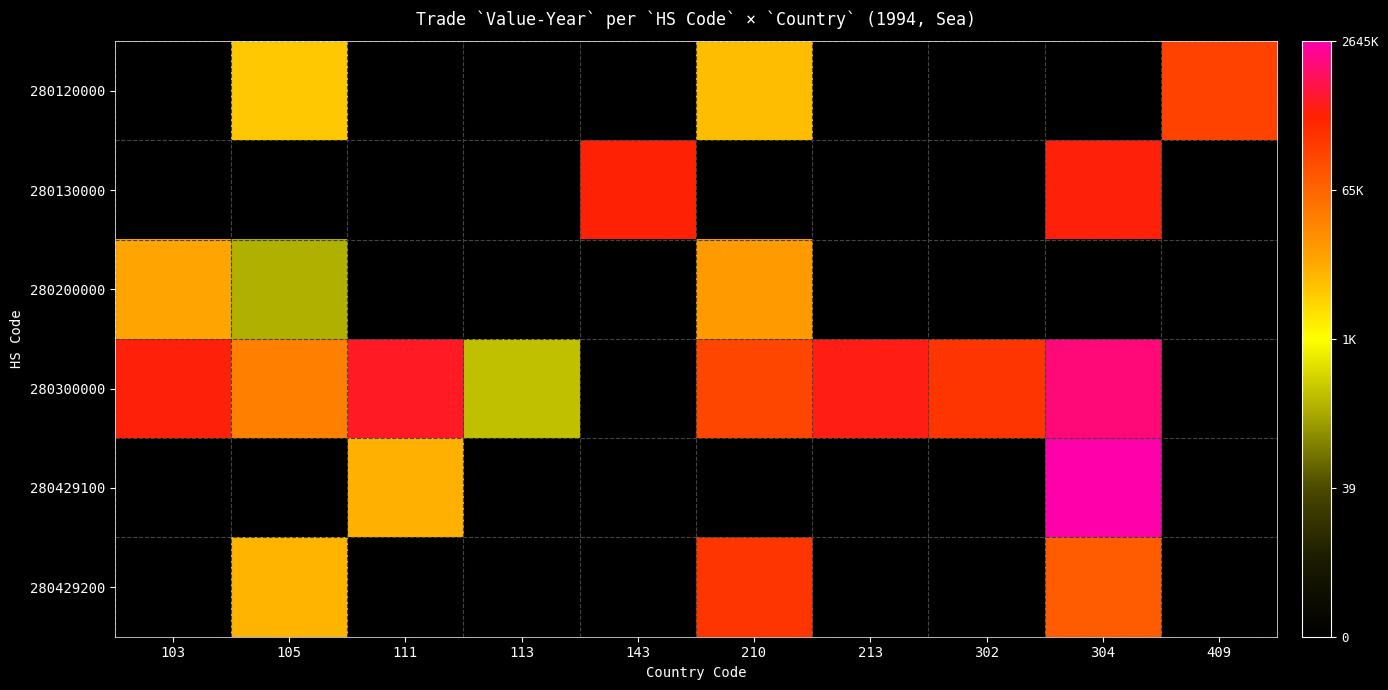

Which category has the lowest value across all series?

103